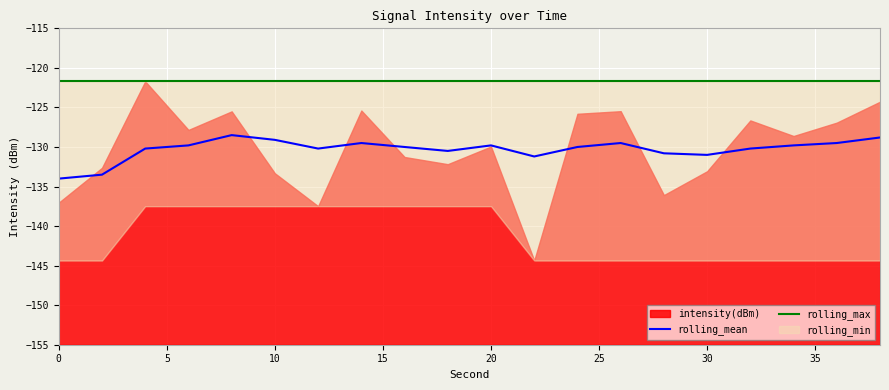

What is the maximum value for rolling_mean?

-128.5